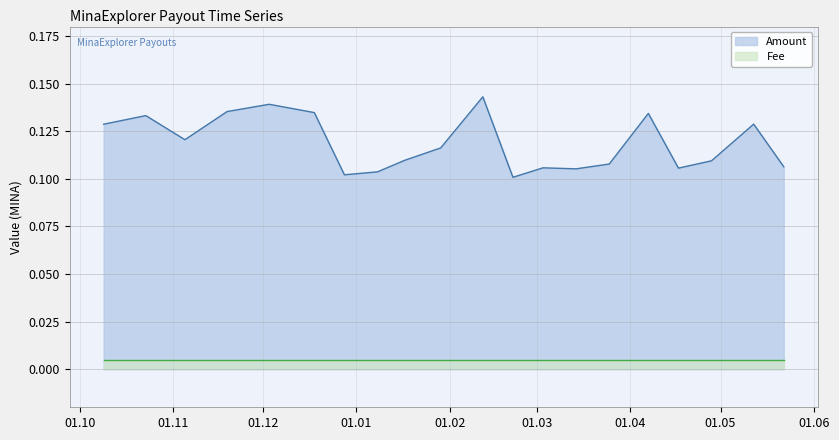

Is the value of Amount at 2023-10-09 greater than the value of Fee at 2024-04-07?

Yes